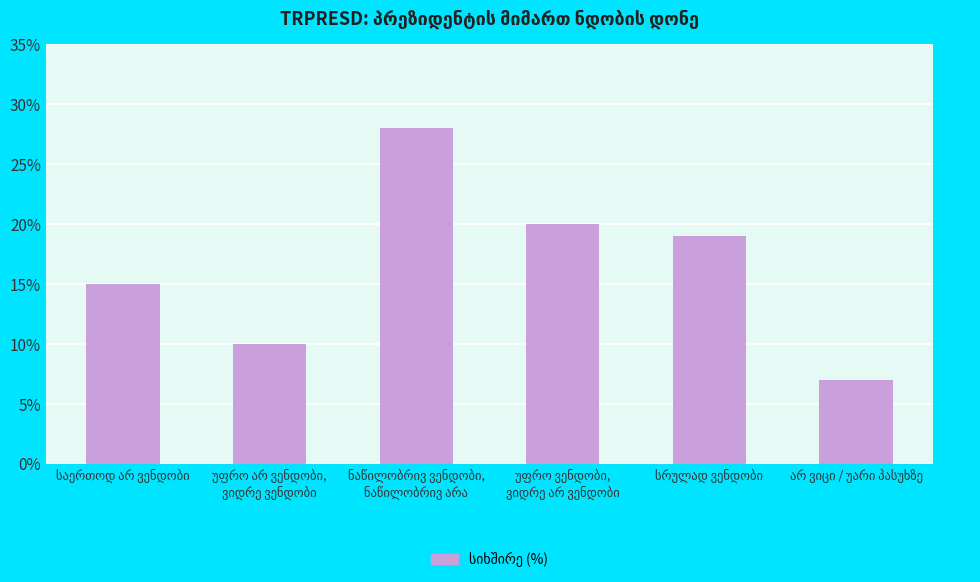

What is the maximum value shown in the chart?

28